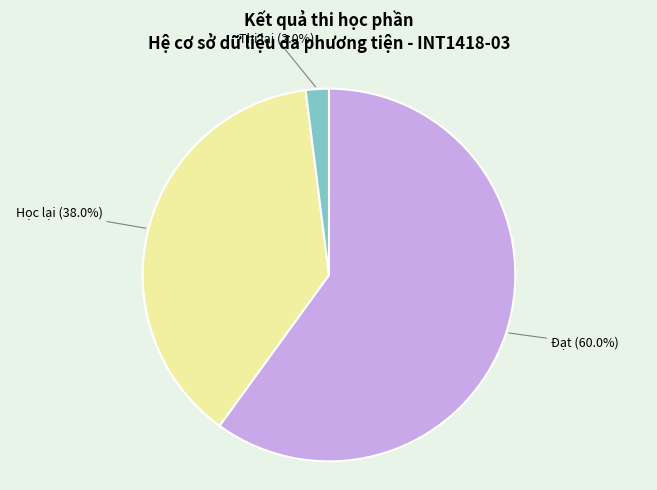

Between Học lại (38.0%) and Đạt (60.0%), which is larger?

Đạt (60.0%)